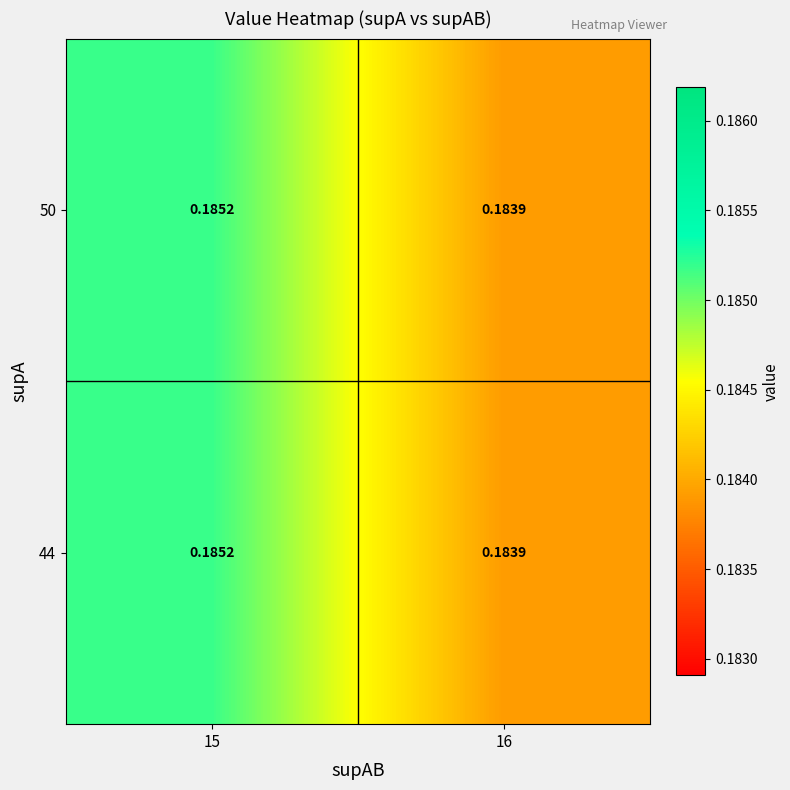

Which series has the largest total across all categories?

44